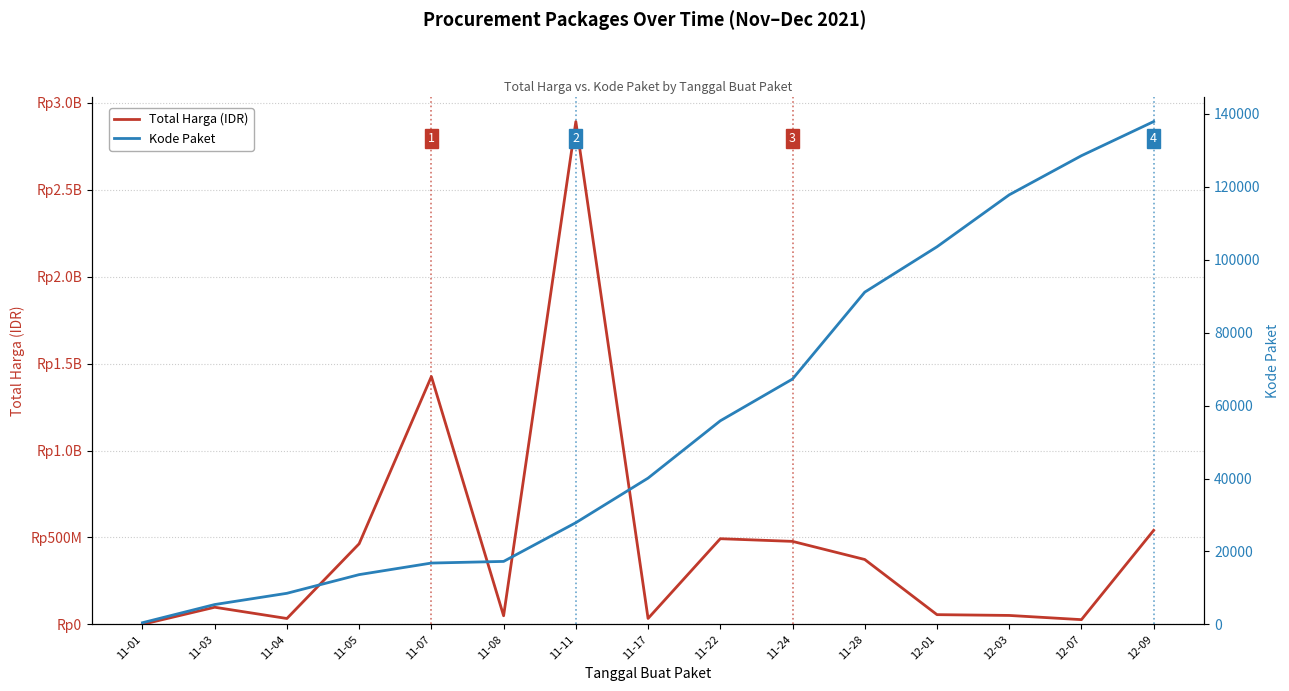

Is it true that Total Harga (IDR) equals 1425867900 at 11-07?

True